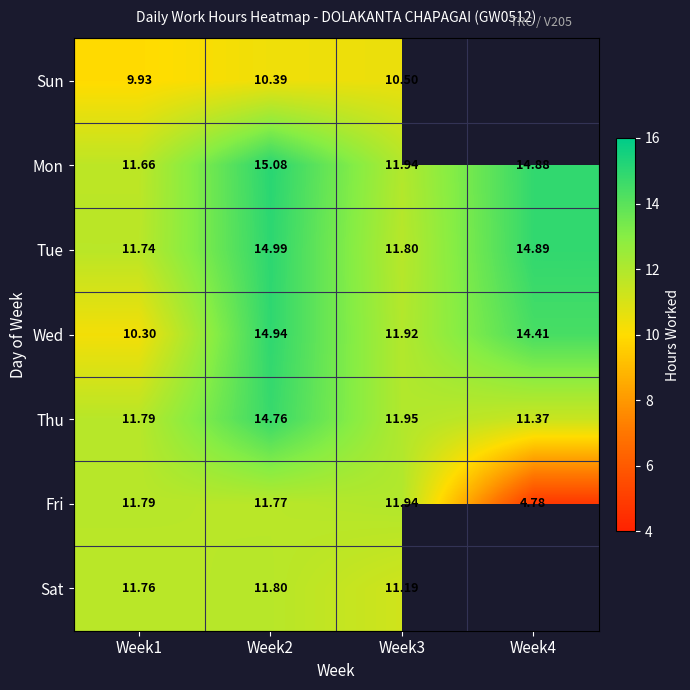

The value of Fri at Week1 is 11.8. True or false?

True